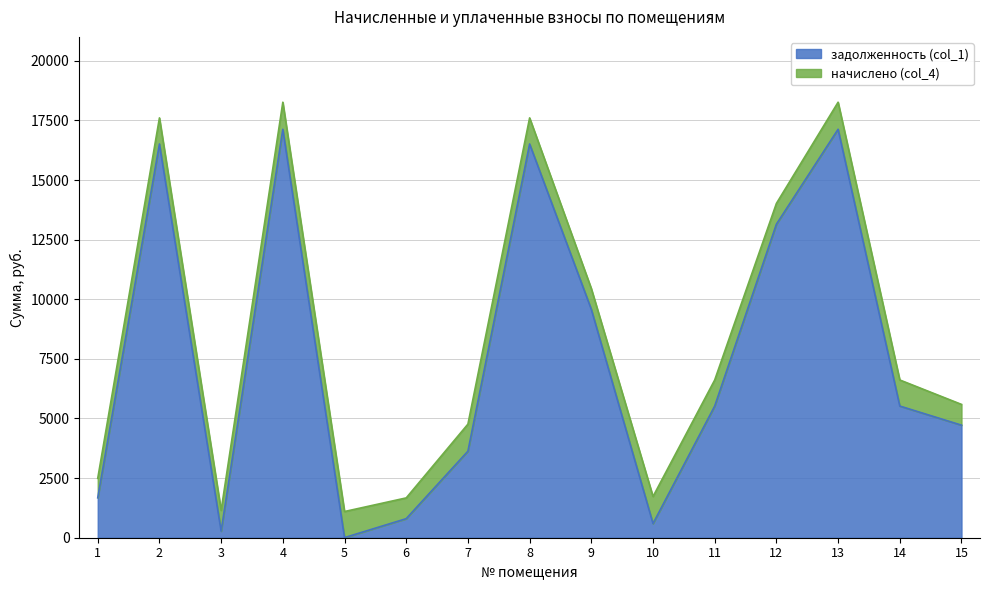

What is the total value across all series at 12?

14019.1